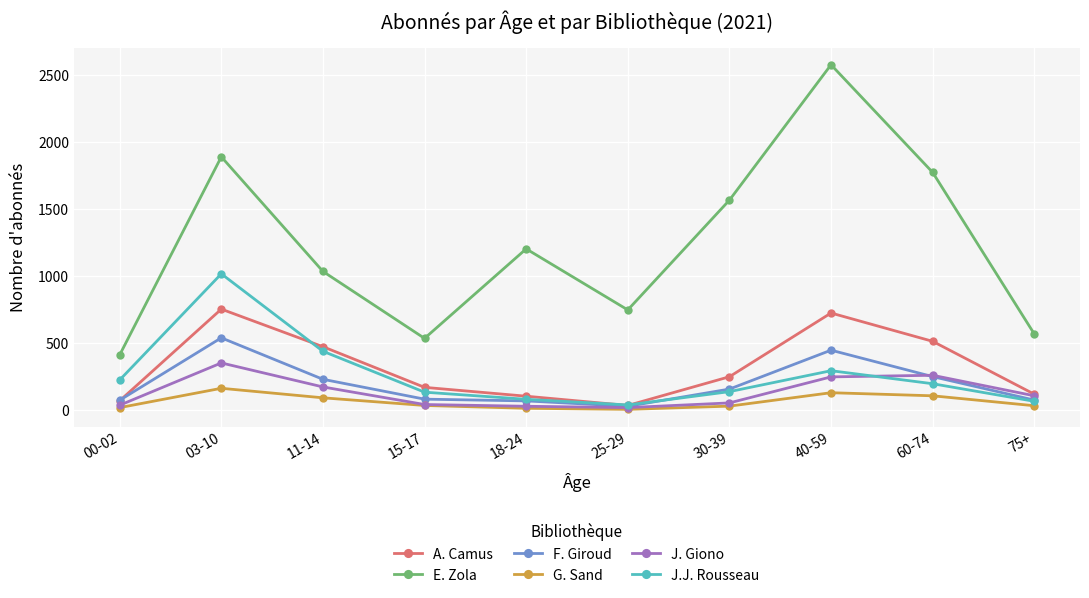

True or false: J.J. Rousseau and E. Zola intersect in this chart.

False